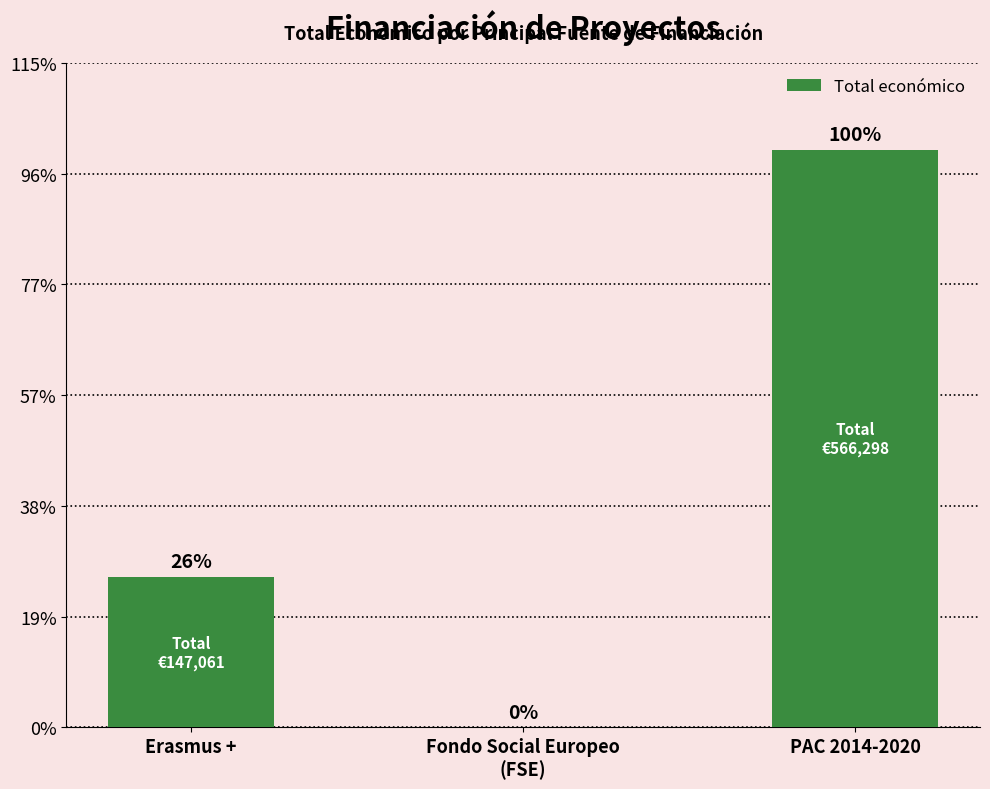

What position from the left is Fondo Social Europeo
(FSE)?

2